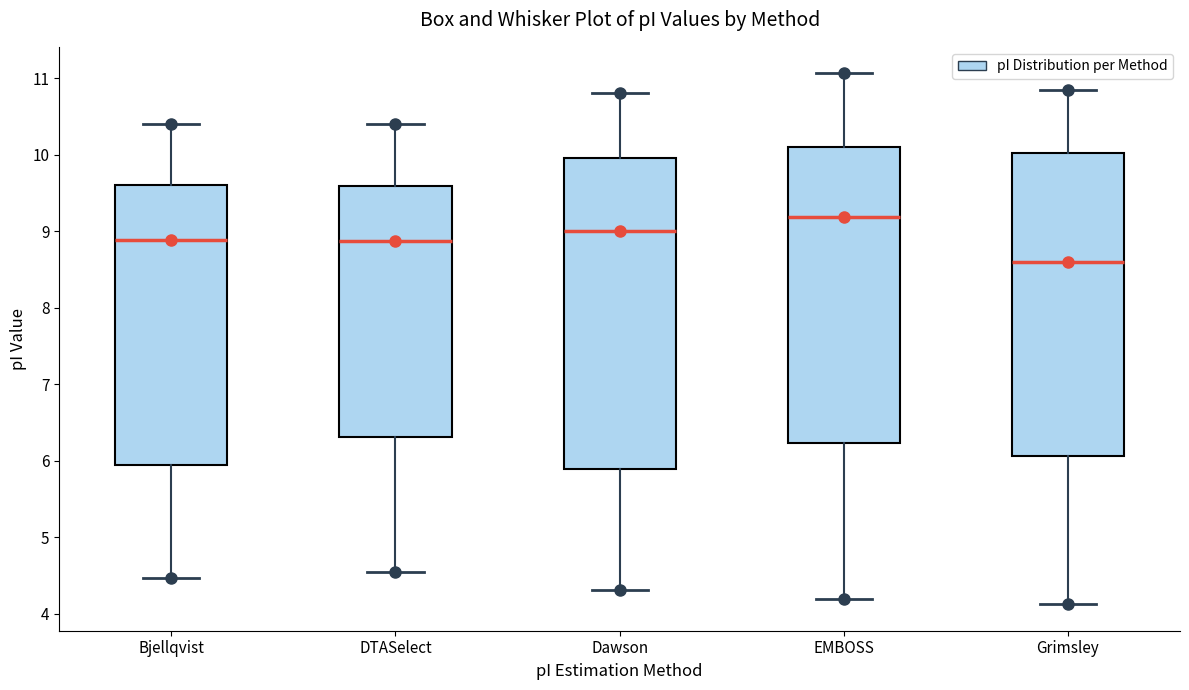

Reading left to right, read every box against the y-axis: the position of its median line, the range the box covers, and the ends of its whiskers. The values are not printed on the chart, so give them approximately, as read against the axis.

Bjellqvist: median 8.9, box 5.9 to 9.6, whiskers 4.5 to 10.4
DTASelect: median 8.9, box 6.3 to 9.6, whiskers 4.5 to 10.4
Dawson: median 9.0, box 5.9 to 10.0, whiskers 4.3 to 10.8
EMBOSS: median 9.2, box 6.2 to 10.1, whiskers 4.2 to 11.1
Grimsley: median 8.6, box 6.1 to 10.0, whiskers 4.1 to 10.8